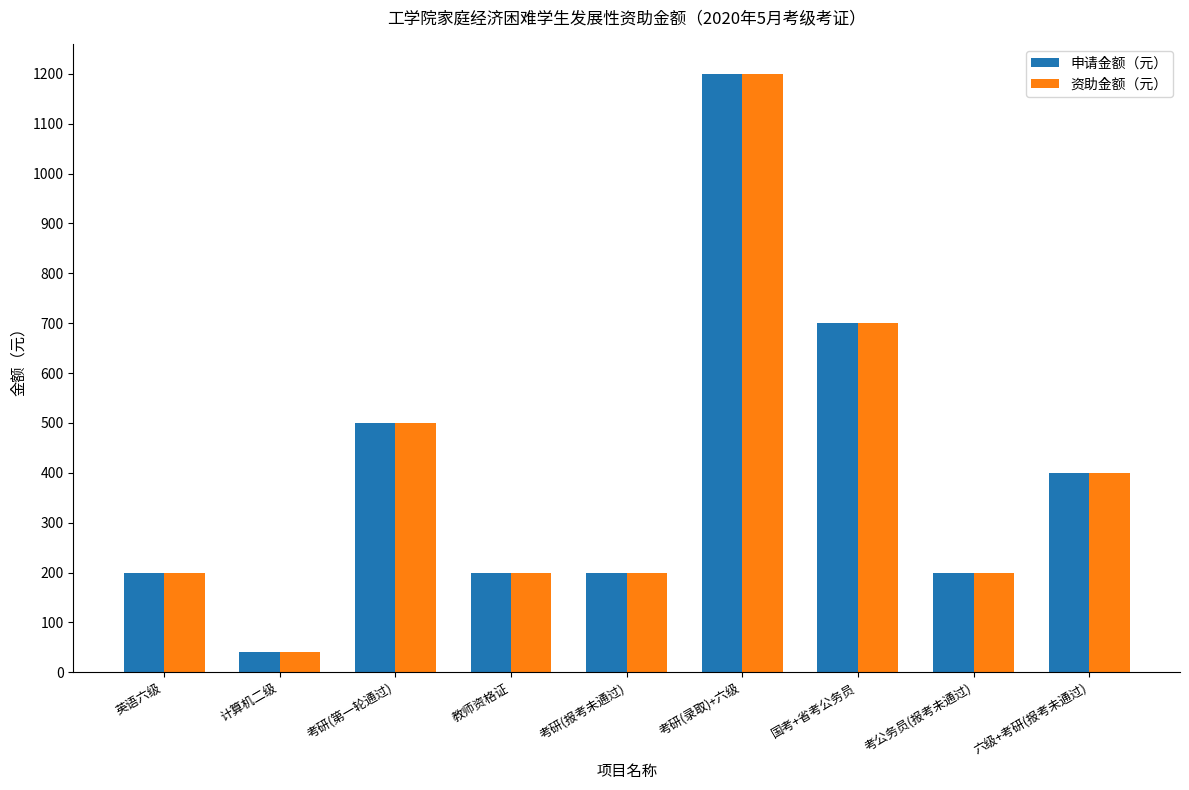

Reading left to right, extract all data points from this chart.

申请金额（元）: 200	40	500	200	200	1200	700	200	400
资助金额（元）: 200	40	500	200	200	1200	700	200	400